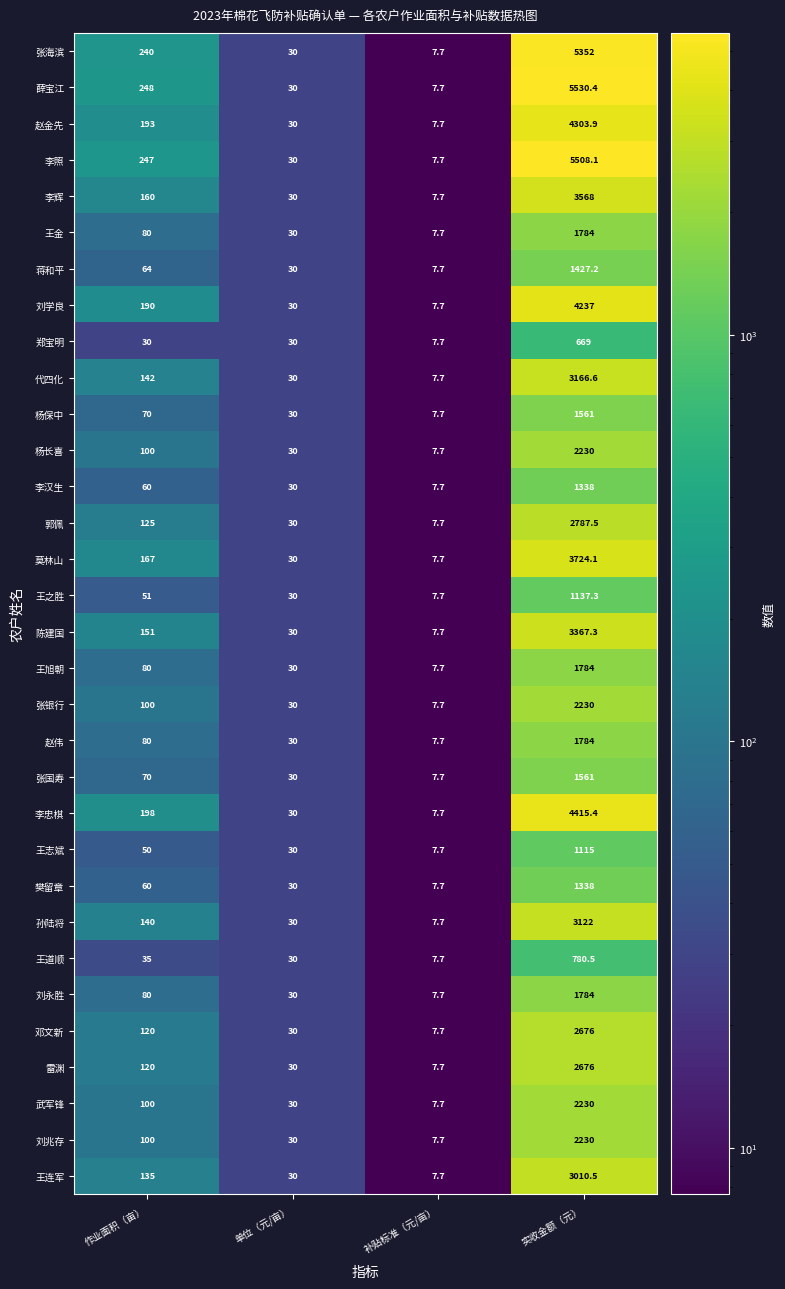

Which series has the largest total across all categories?

薛宝江